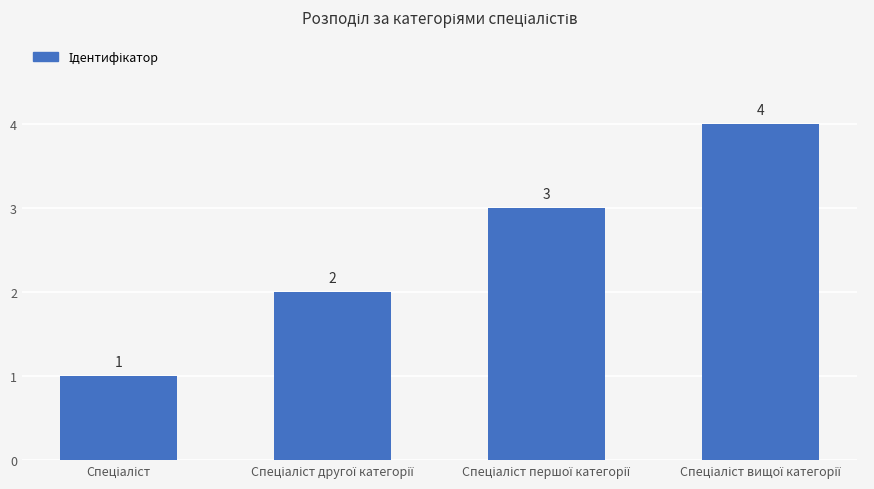

How many values are between 2 and 4?

3